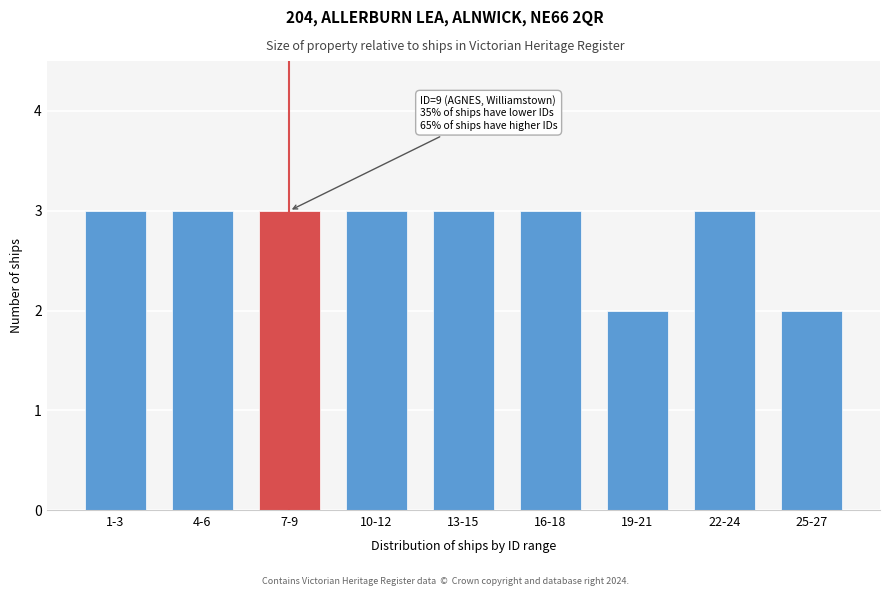

Reading left to right, list all the values displayed in this chart.

1-3=3	4-6=3	7-9=3	10-12=3	13-15=3	16-18=3	19-21=2	22-24=3	25-27=2